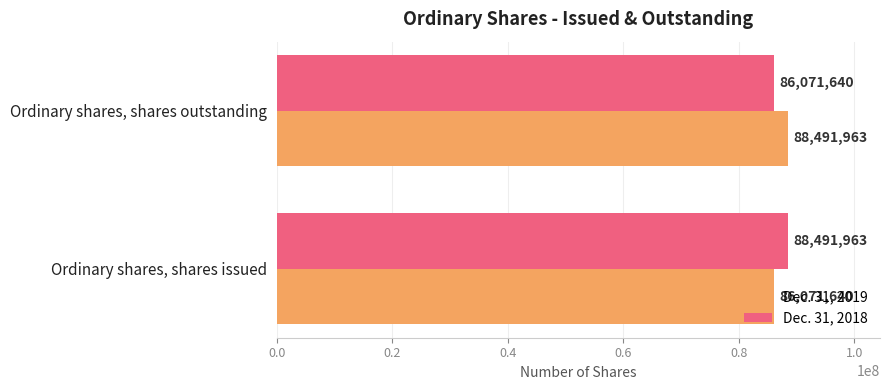

The value of Dec. 31, 2019 at Ordinary shares, shares issued is 86071640. True or false?

True